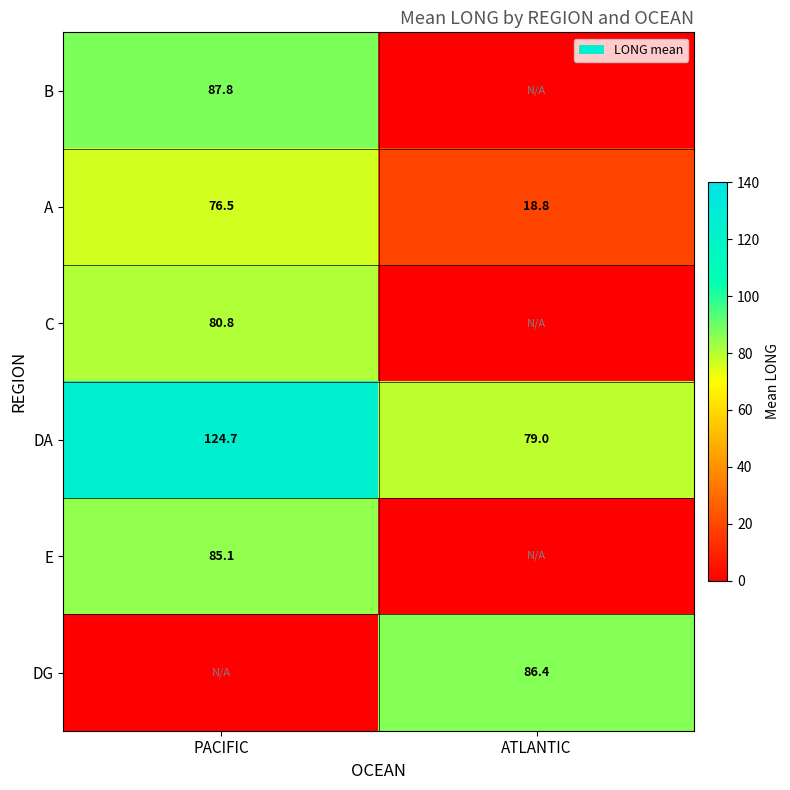

What is the sum of all A values?

95.3